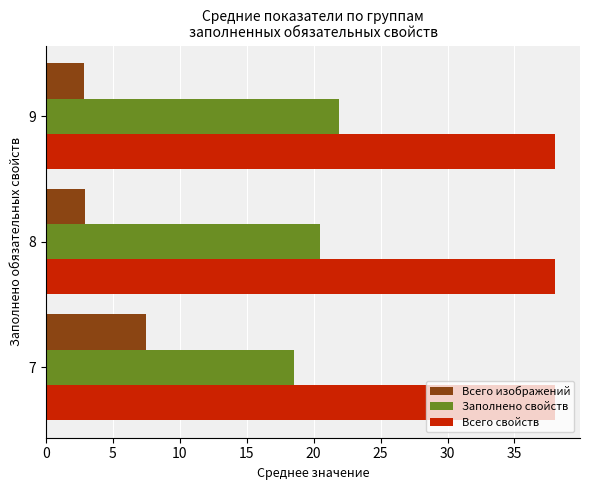

List the series in order of their peak value, lowest first.

Всего изображений, Заполнено свойств, Всего свойств